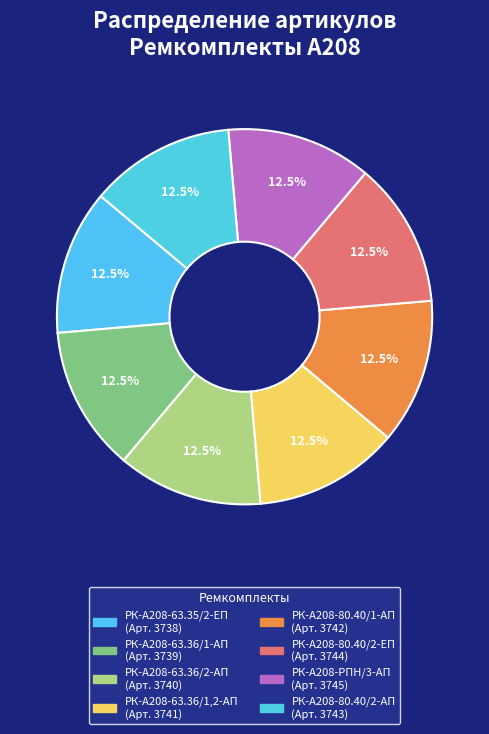

How many segments does this pie chart have?

8